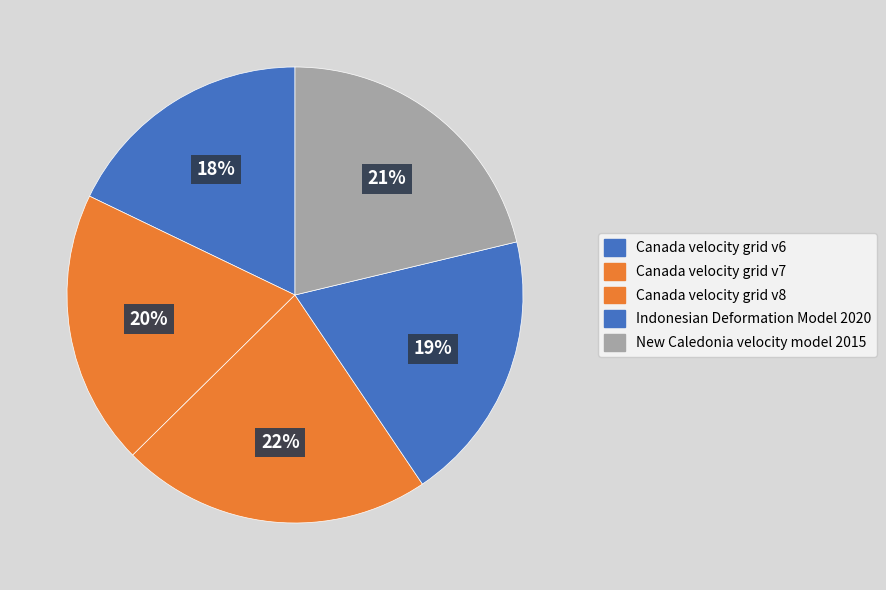

How many slices are in this pie chart?

5